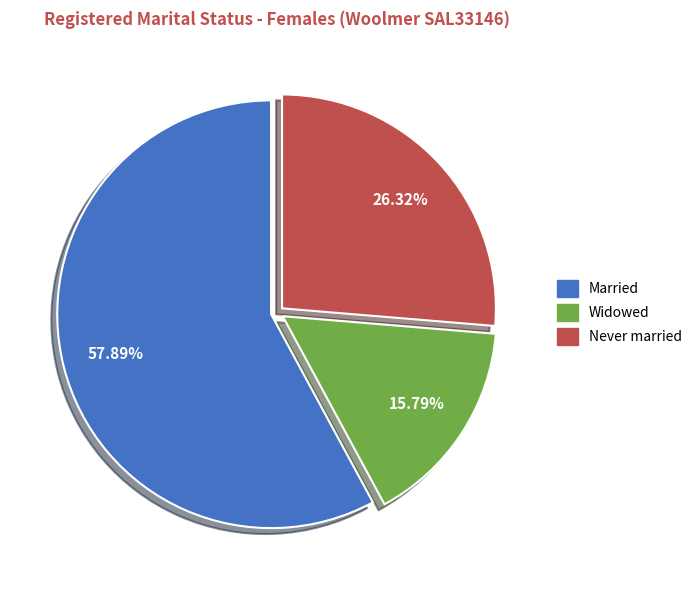

Is it true that Married is 65% of the pie?

False